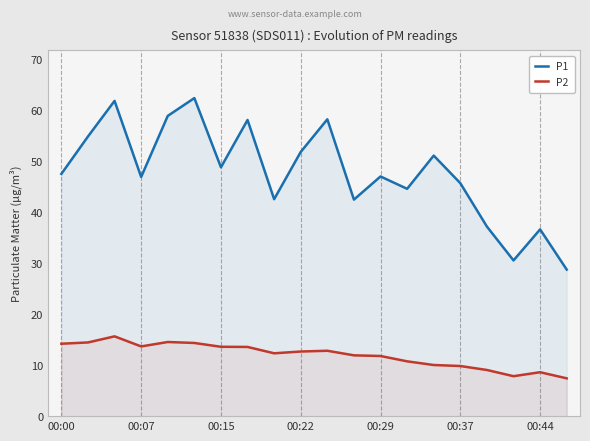

At which label does P1 first exceed 47?

00:00